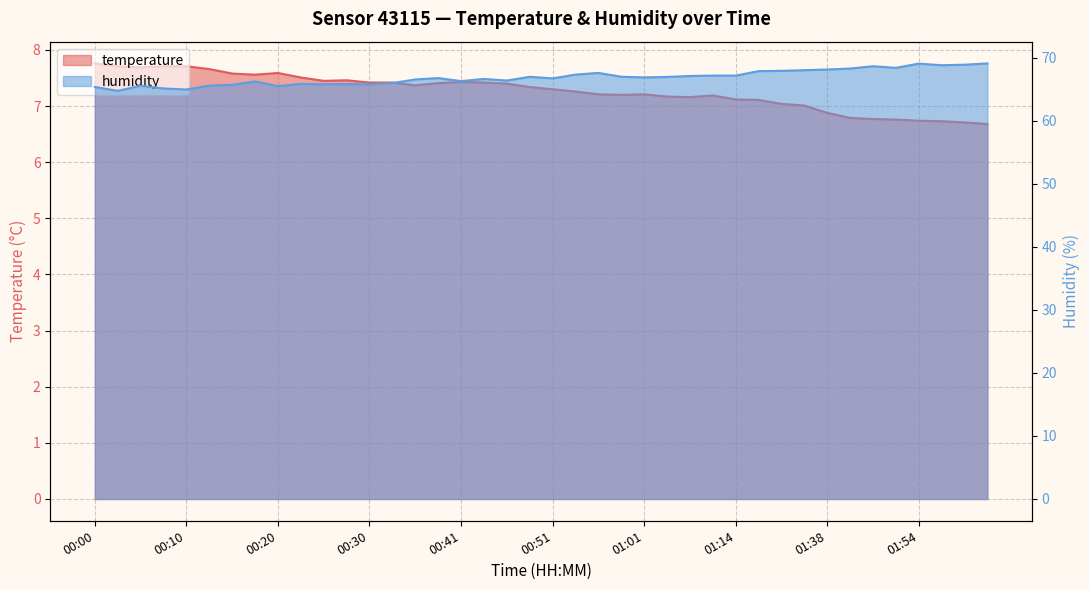

Is the value of humidity at 01:04 greater than the value of temperature at 01:38?

Yes